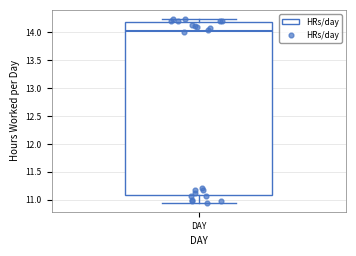

Where is the upper edge of the box for DAY on the y-axis? The values are not printed on the chart, so give them approximately, as read against the axis.

14.20